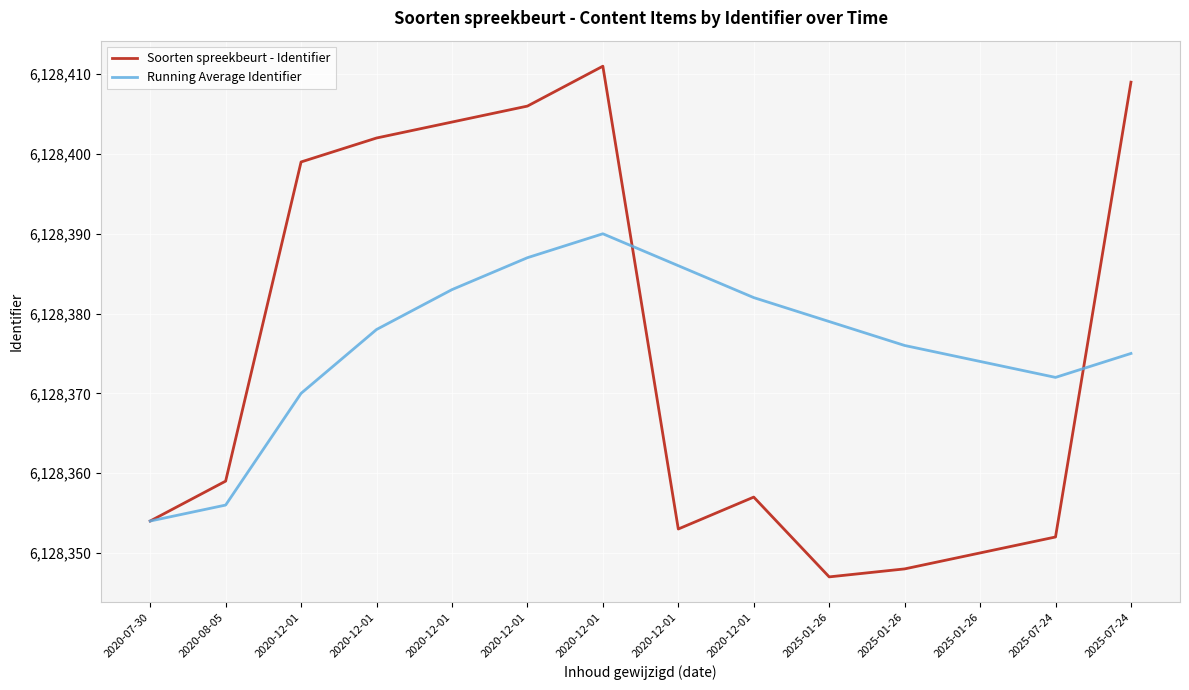

How many interior local peaks does the Running Average Identifier series have?

1